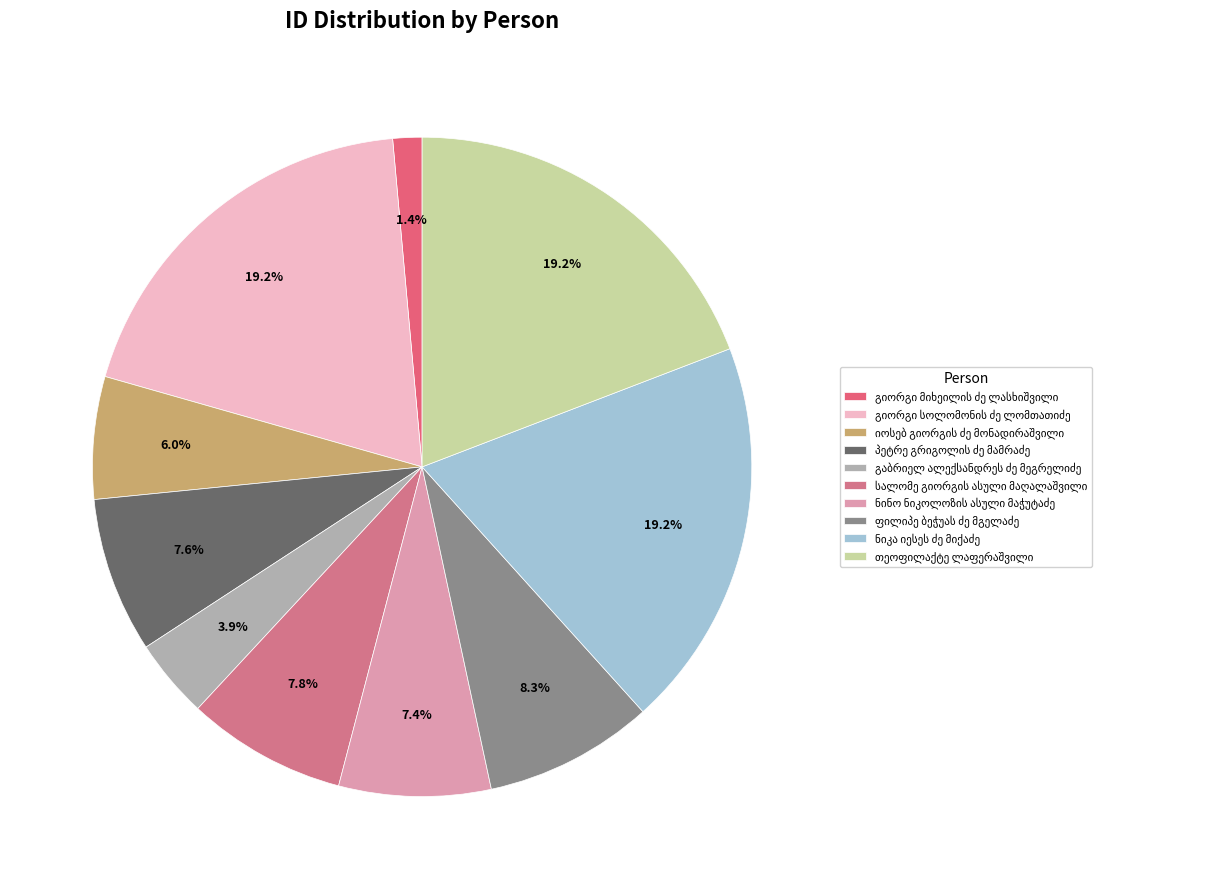

How much of the chart is everything except იოსებ გიორგის ძე მონადირაშვილი?

94.0%